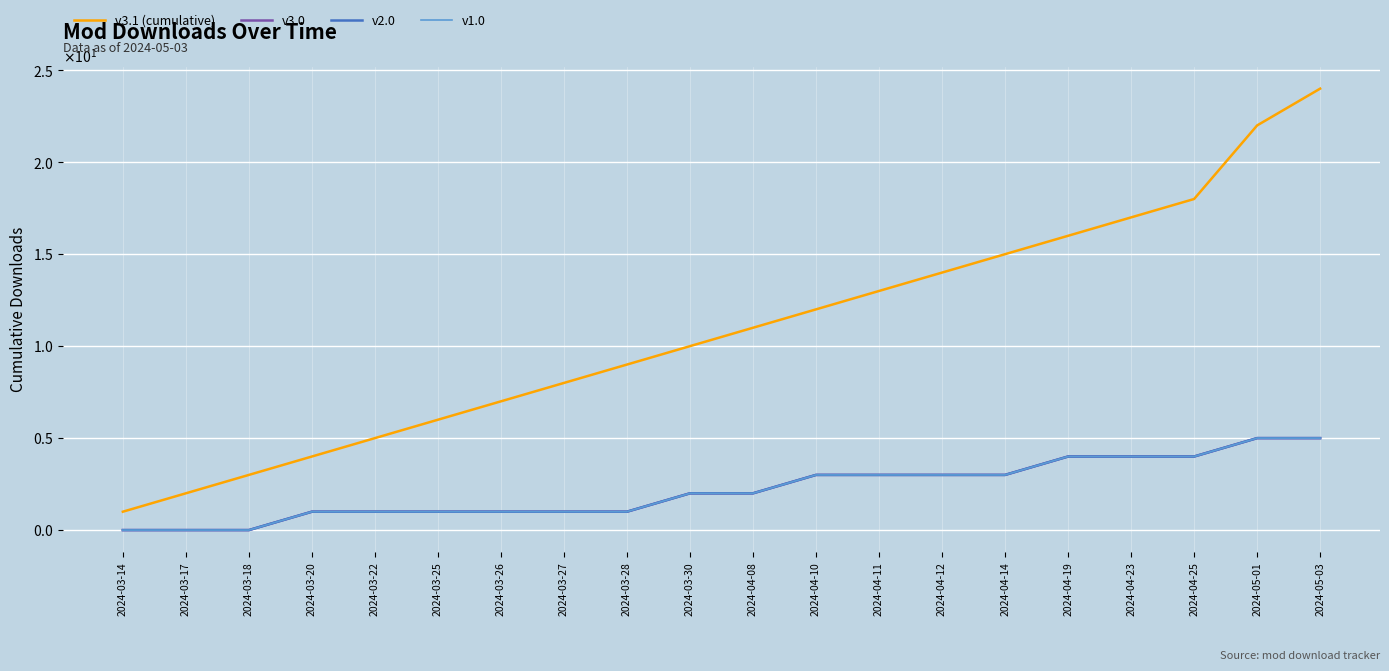

The v3.1 (cumulative) series shows 23 at 2024-04-19. True or false?

False